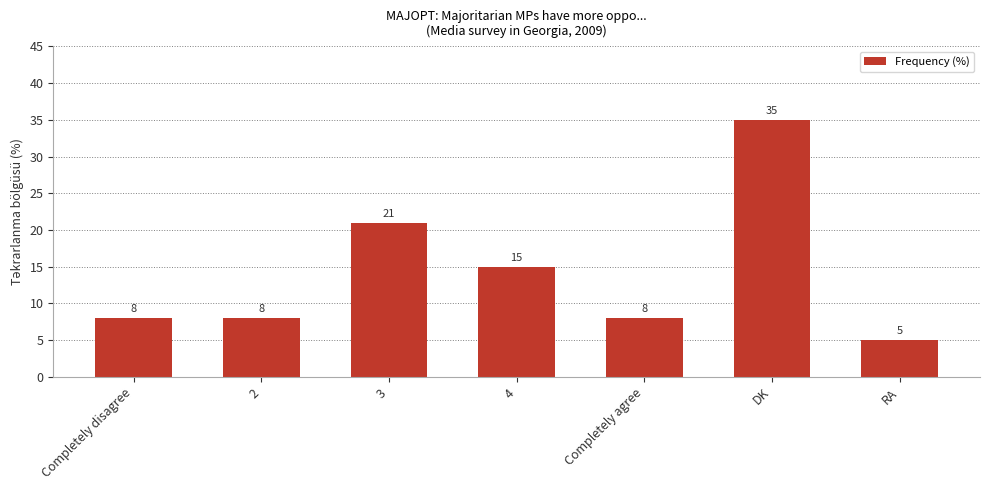

Reading left to right, transcribe all the data shown in this chart.

Completely disagree=8	2=8	3=21	4=15	Completely agree=8	DK=35	RA=5